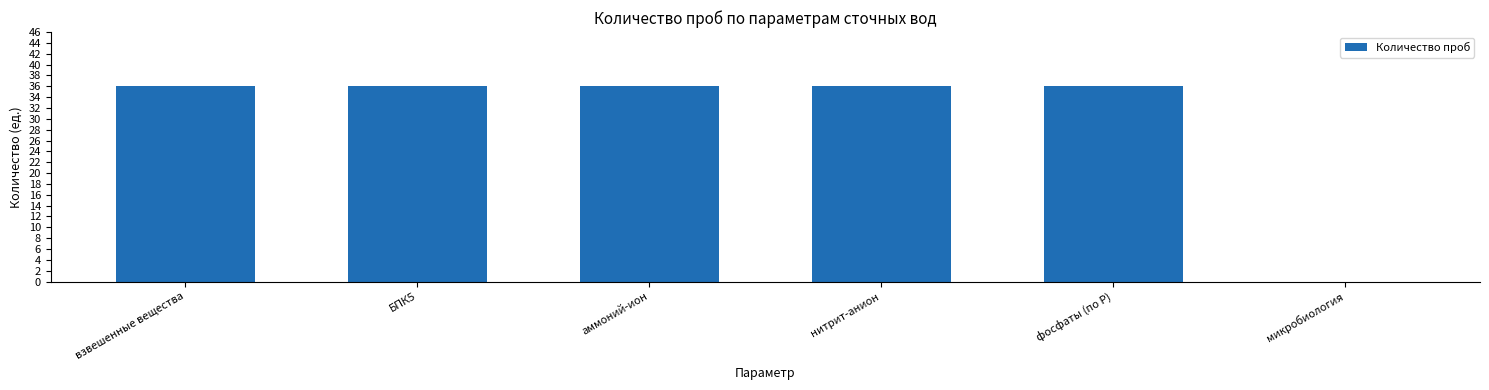

Reading left to right, extract all data points from this chart.

взвешенные вещества=36	БПК5=36	аммоний-ион=36	нитрит-анион=36	фосфаты (по Р)=36	микробиология=0